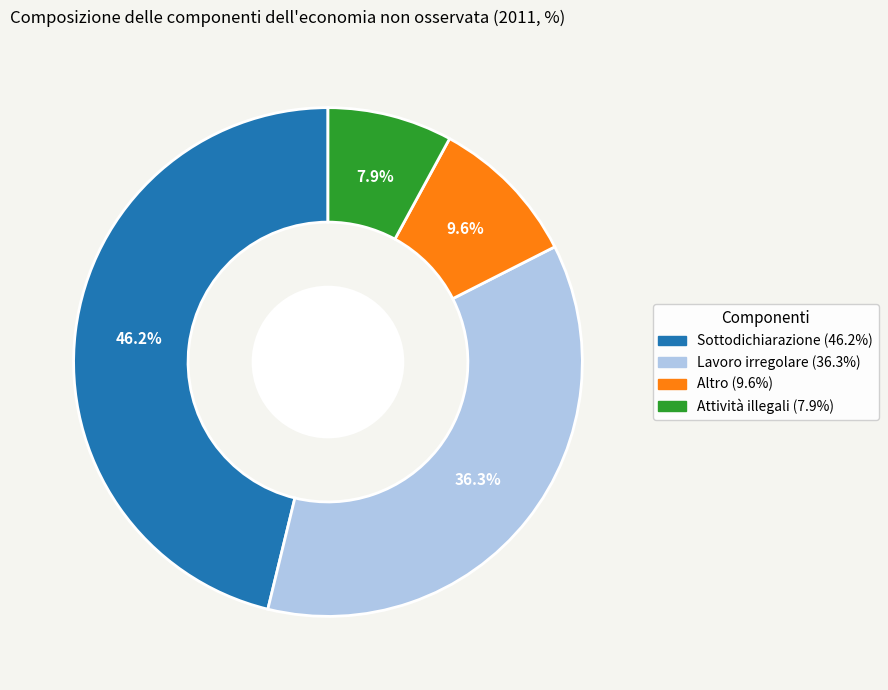

To the nearest percent, what is the difference between the largest and smallest slice percentages?

38%